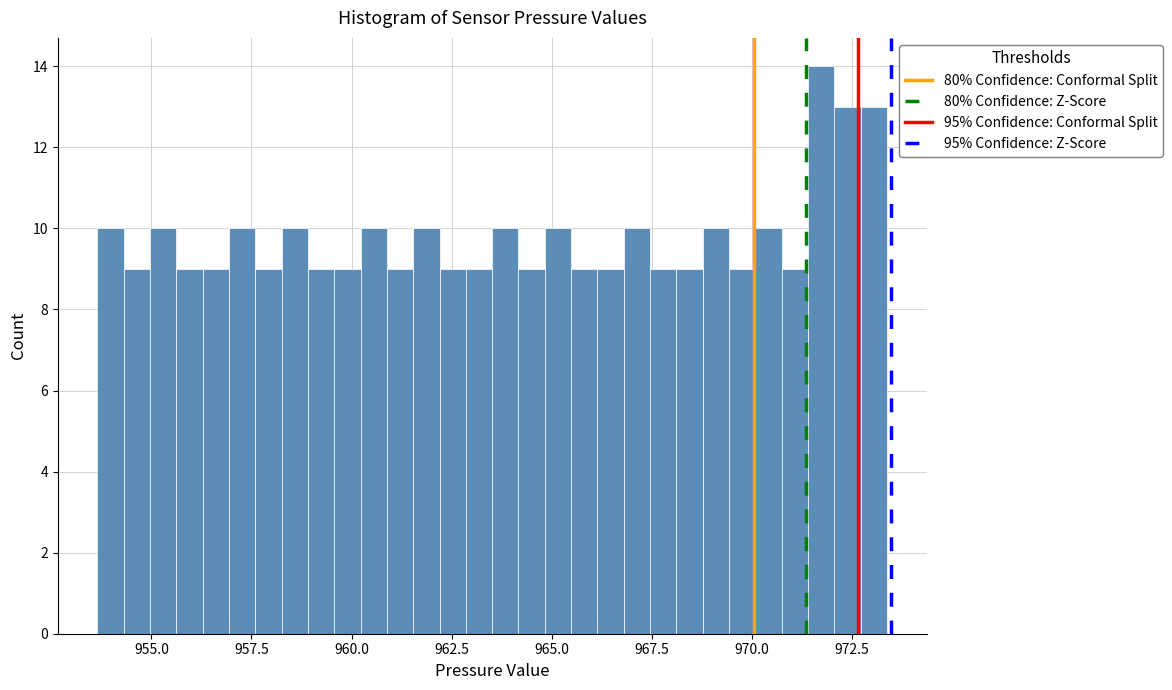

Around what value on the x-axis is the tallest bar? Give the approximate position of its centre, as read against the axis.

971.5